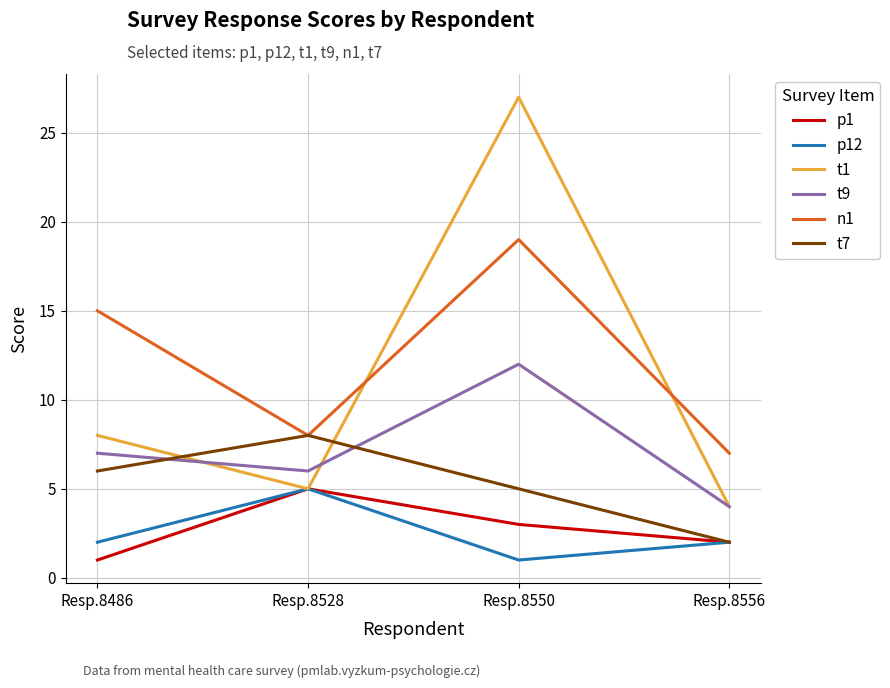

What is the maximum value shown in the chart?

27